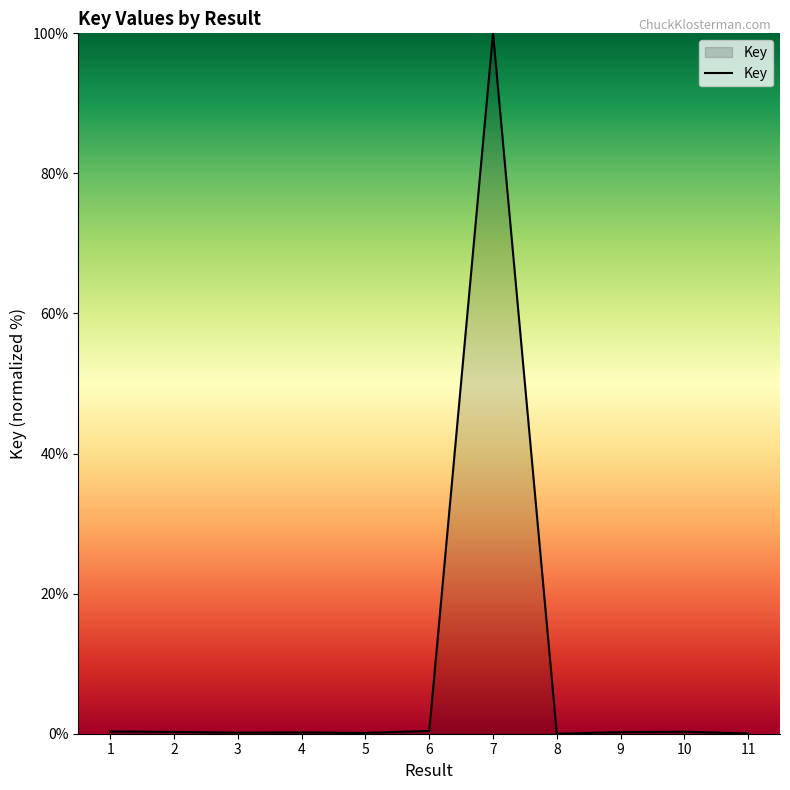

The value at 8 is 0.0. True or false?

True